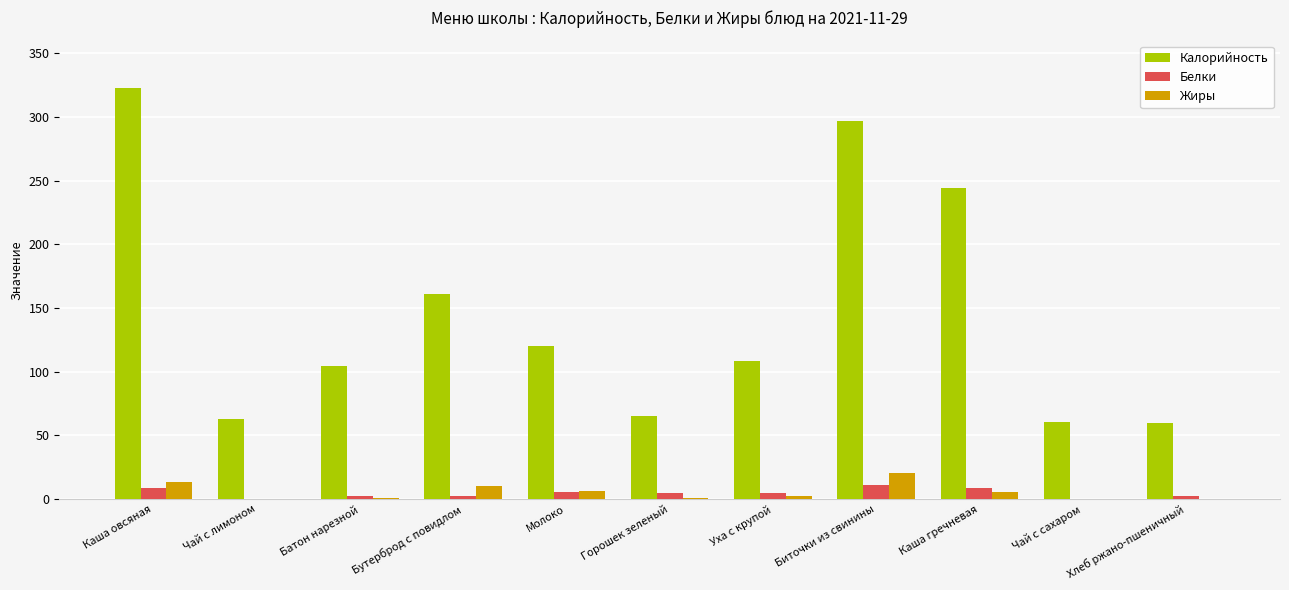

Count the number of data series in this chart.

3